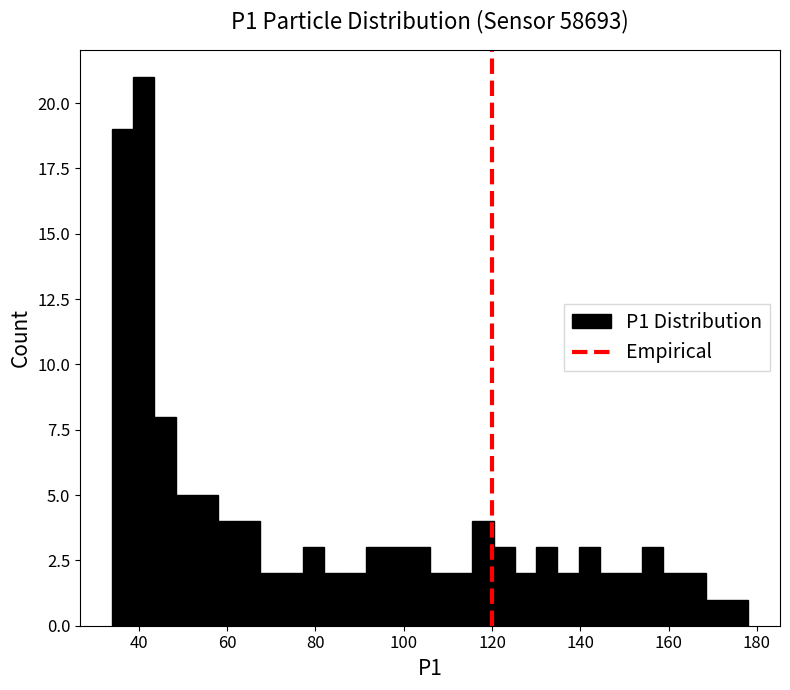

Around what value on the x-axis is the tallest bar? Give the approximate position of its centre, as read against the axis.

42